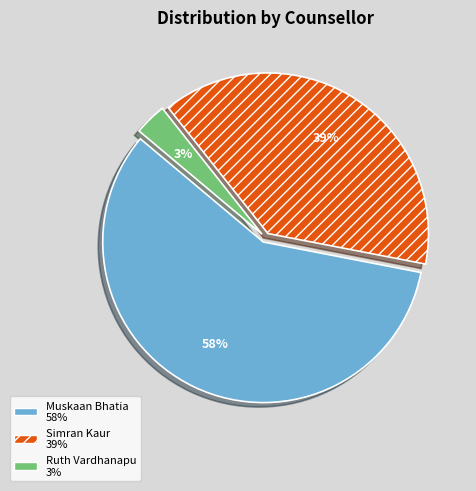

Does any single category account for the majority?

Yes